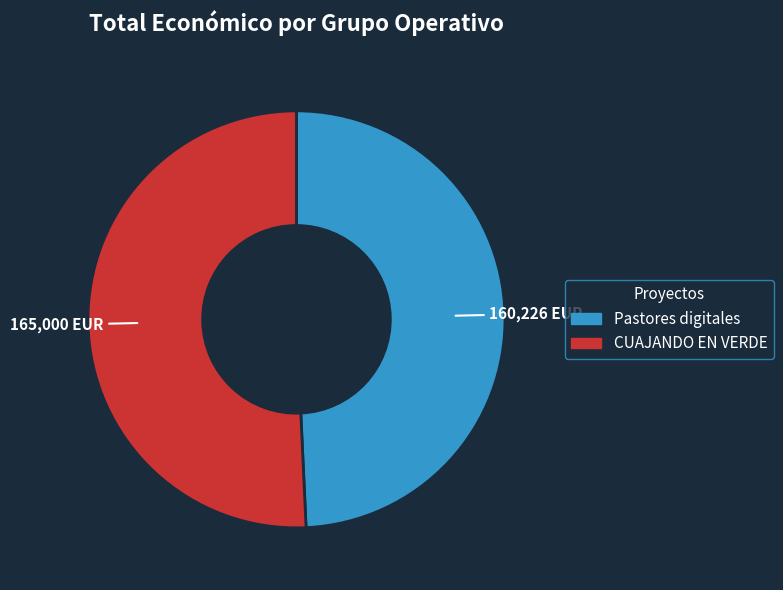

Do Pastores digitales and CUAJANDO EN VERDE together represent more than half of the pie?

Yes